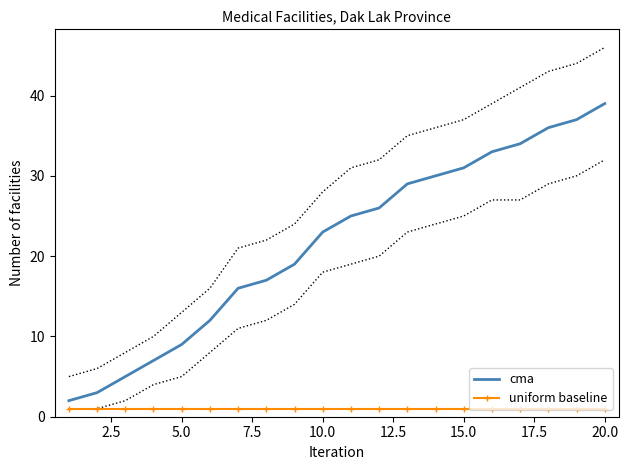

Which series has the largest total across all categories?

cma